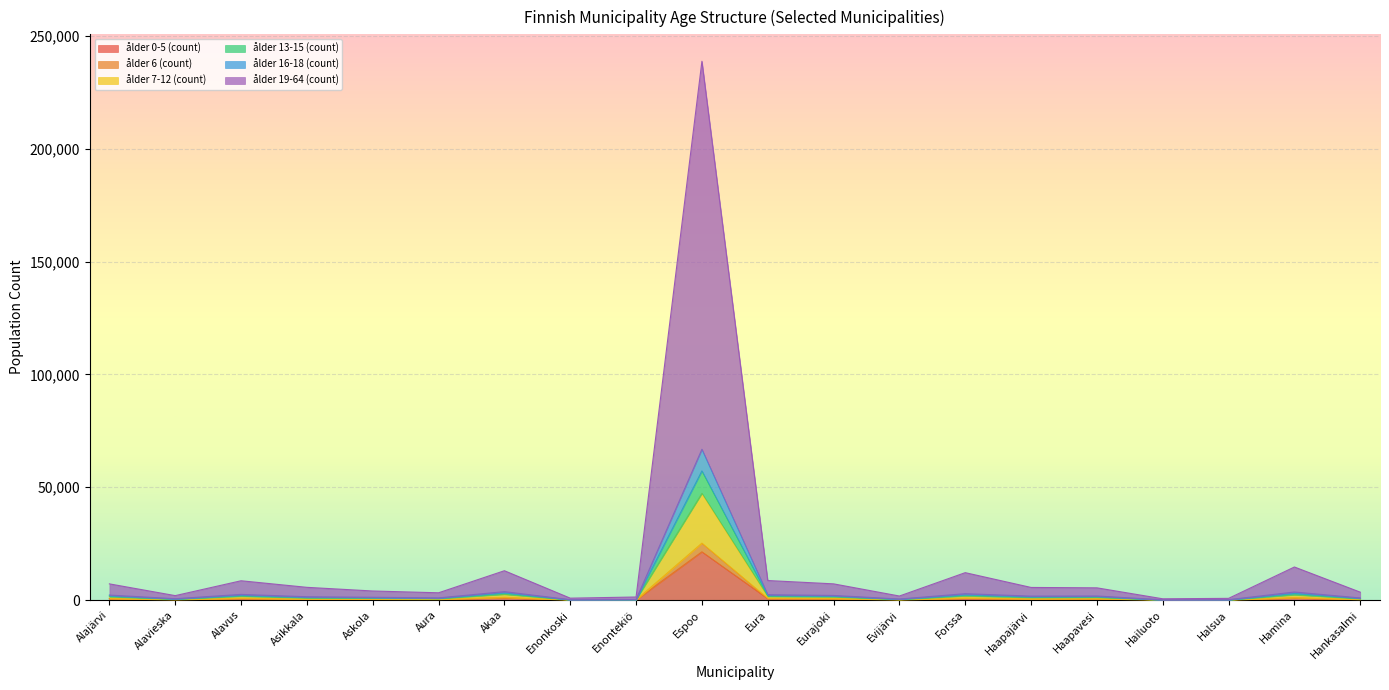

What is the value of the ålder 16-18 (count) point at the 9th from the left?

1398